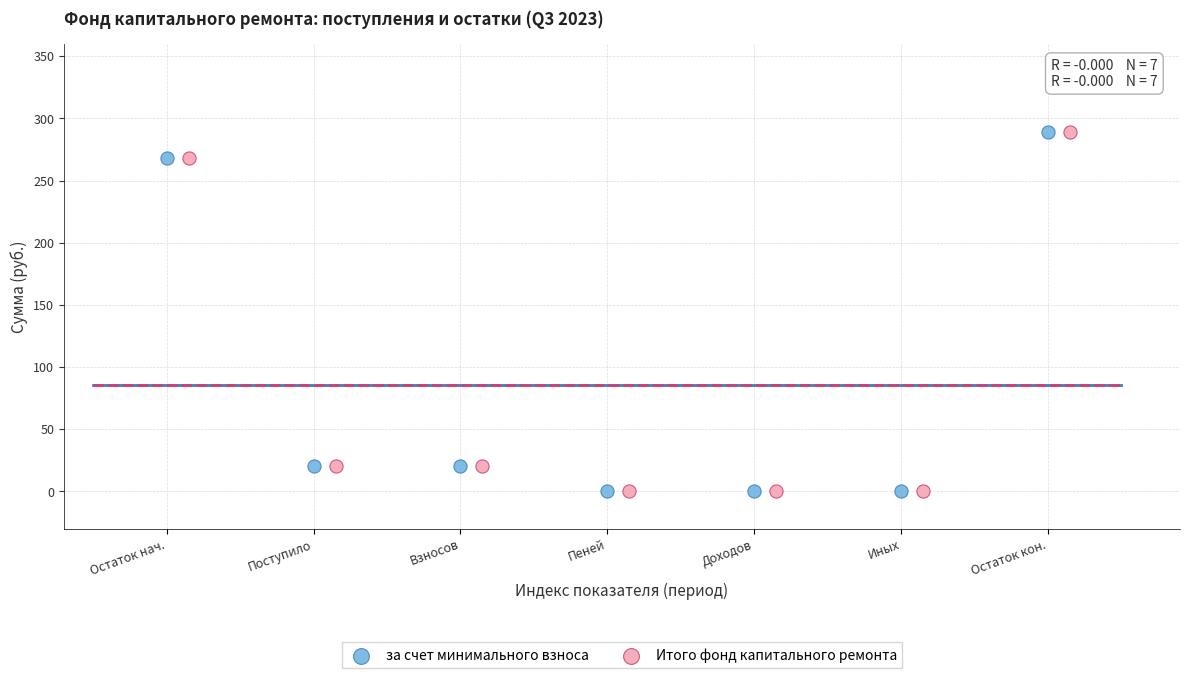

What are all the series names shown in the legend?

за счет минимального взноса, Итого фонд капитального ремонта